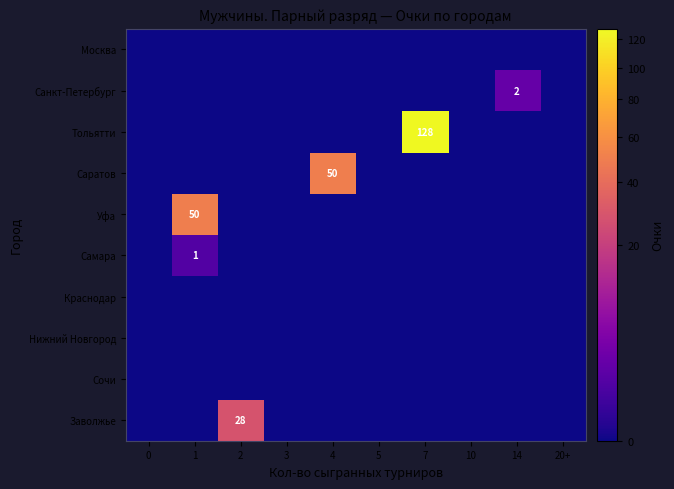

List the labels in order of Москва value, smallest first.

0, 1, 2, 3, 4, 5, 7, 10, 14, 20+